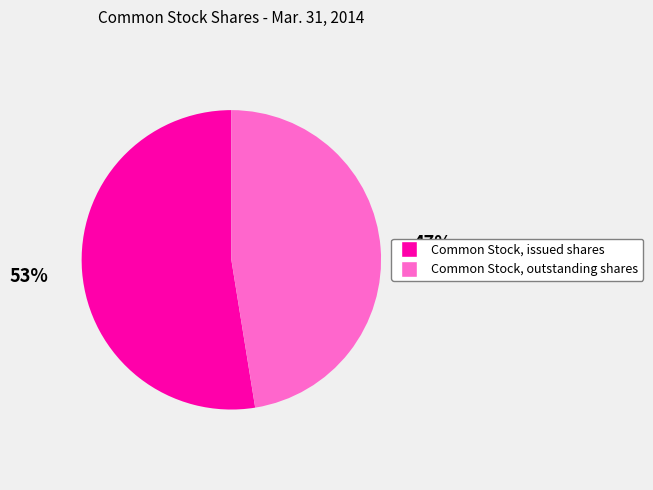

Is the sum of Common Stock, issued shares and Common Stock, outstanding shares greater than half?

Yes